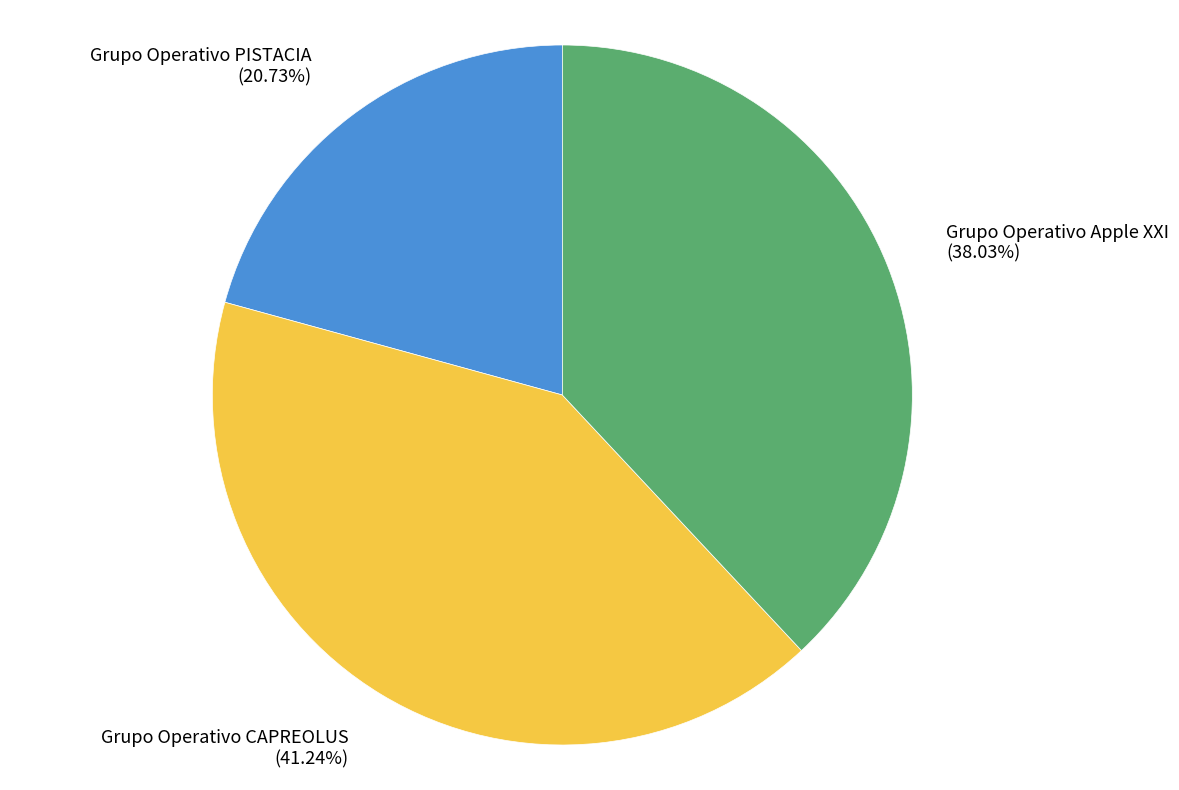

Is there a majority slice in this chart?

No